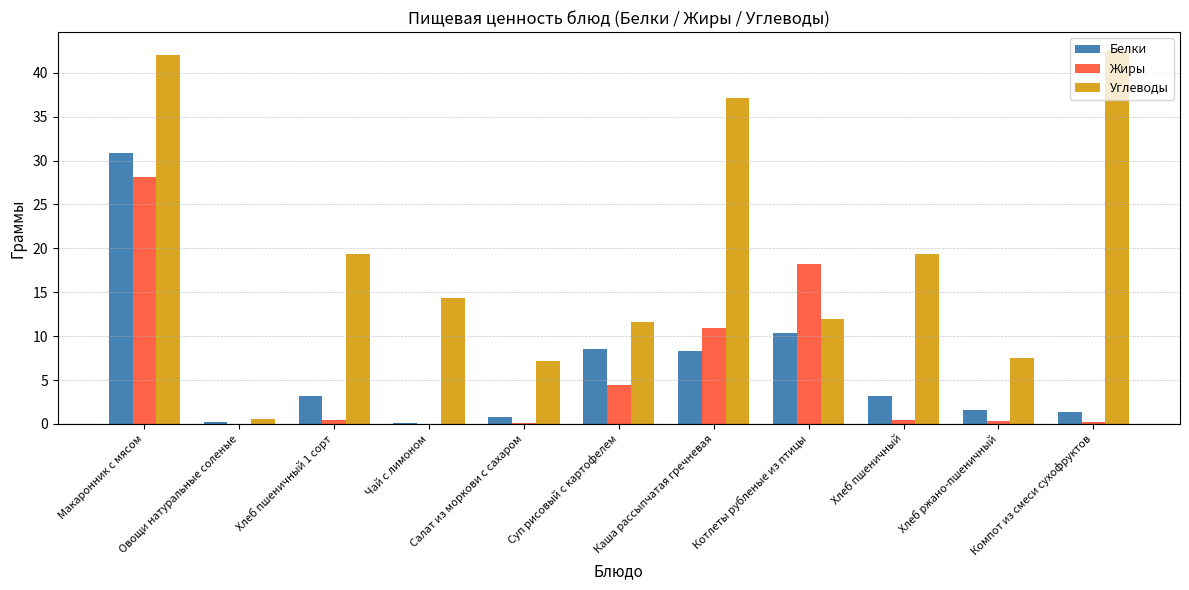

The Жиры series shows 4.5 at Суп рисовый с картофелем. True or false?

True